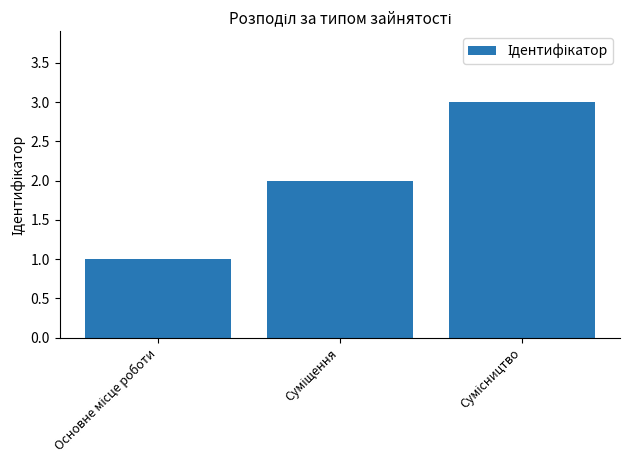

What is the maximum value shown in the chart?

3